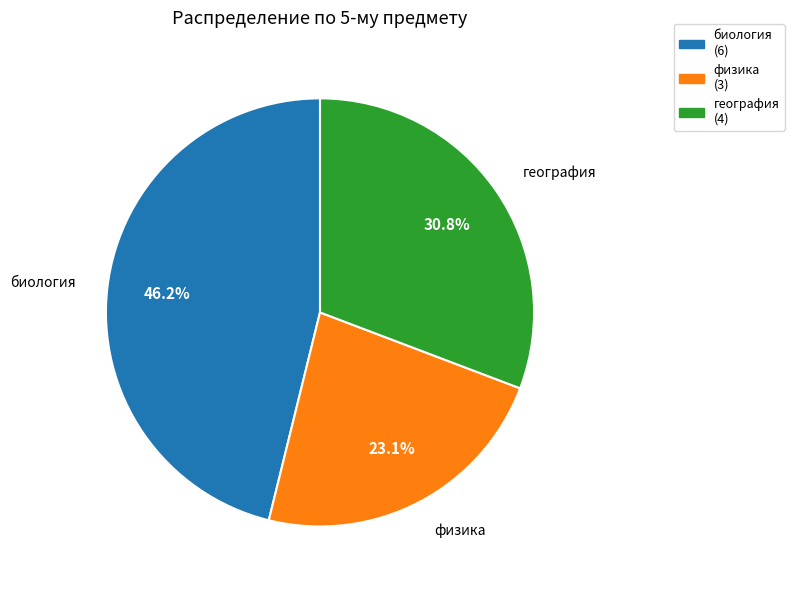

What percentage is the география slice, to the nearest percent?

31%